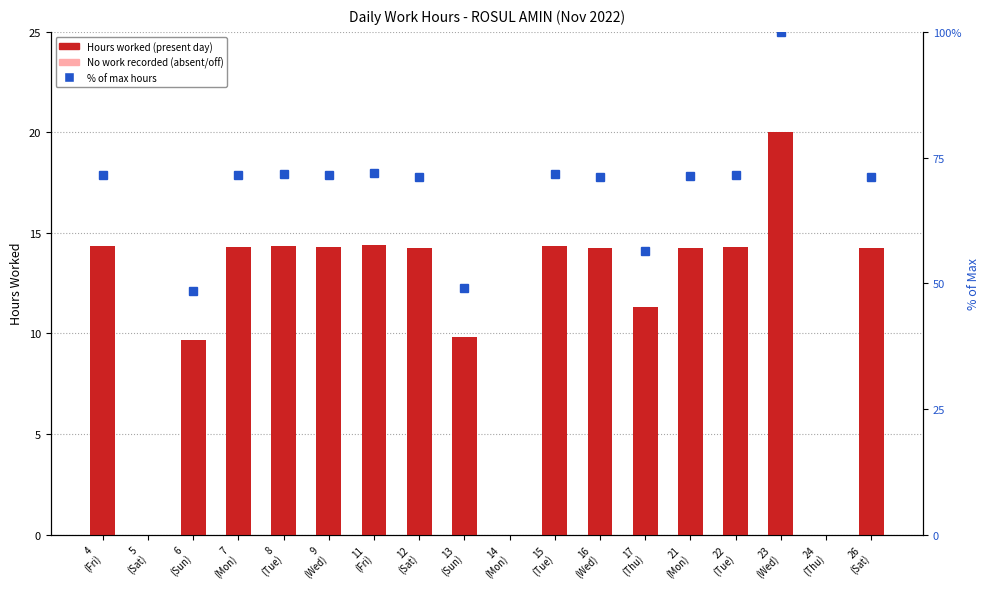

How many bars are there in total?

18